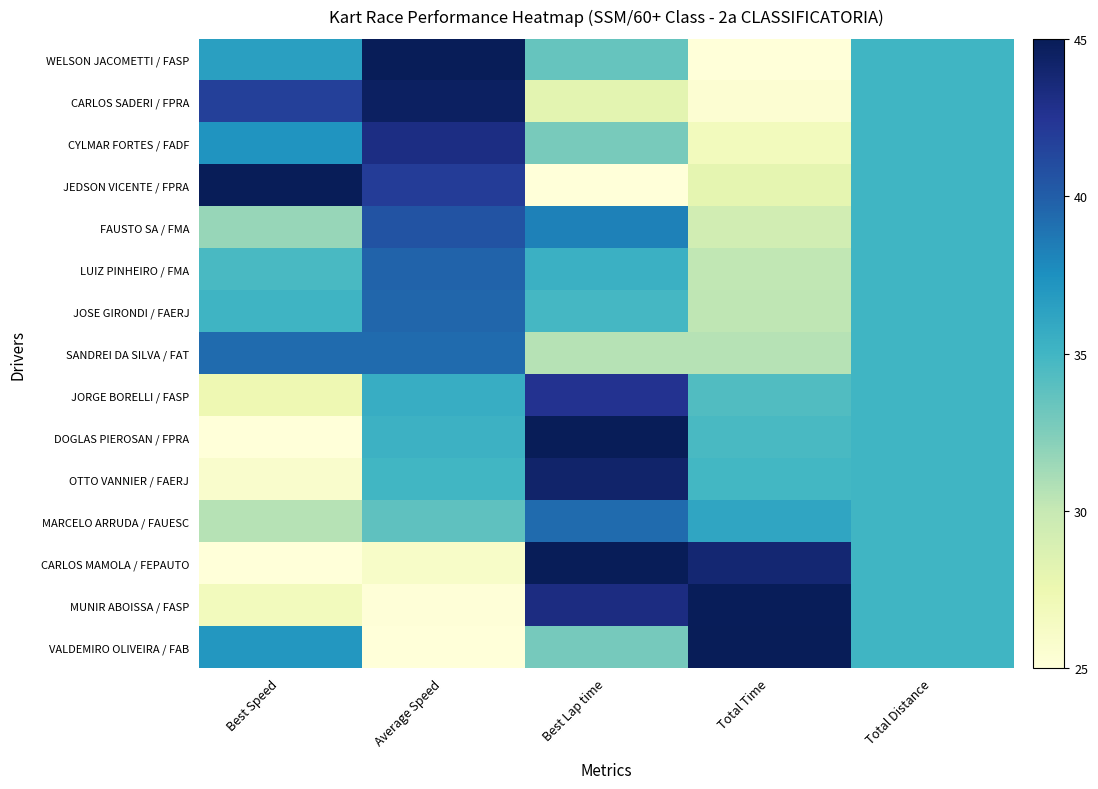

What is the greatest value displayed?

45.0